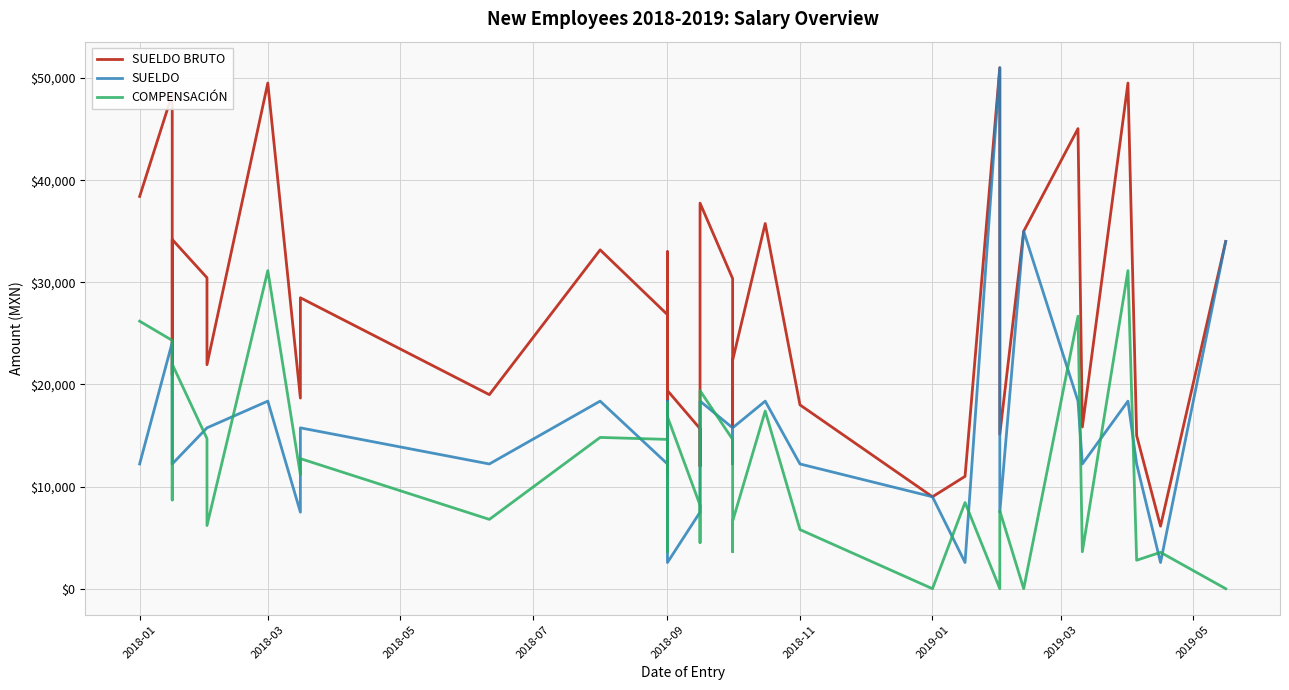

Is the value of COMPENSACIÓN at 12 greater than the value of SUELDO at 34?

No